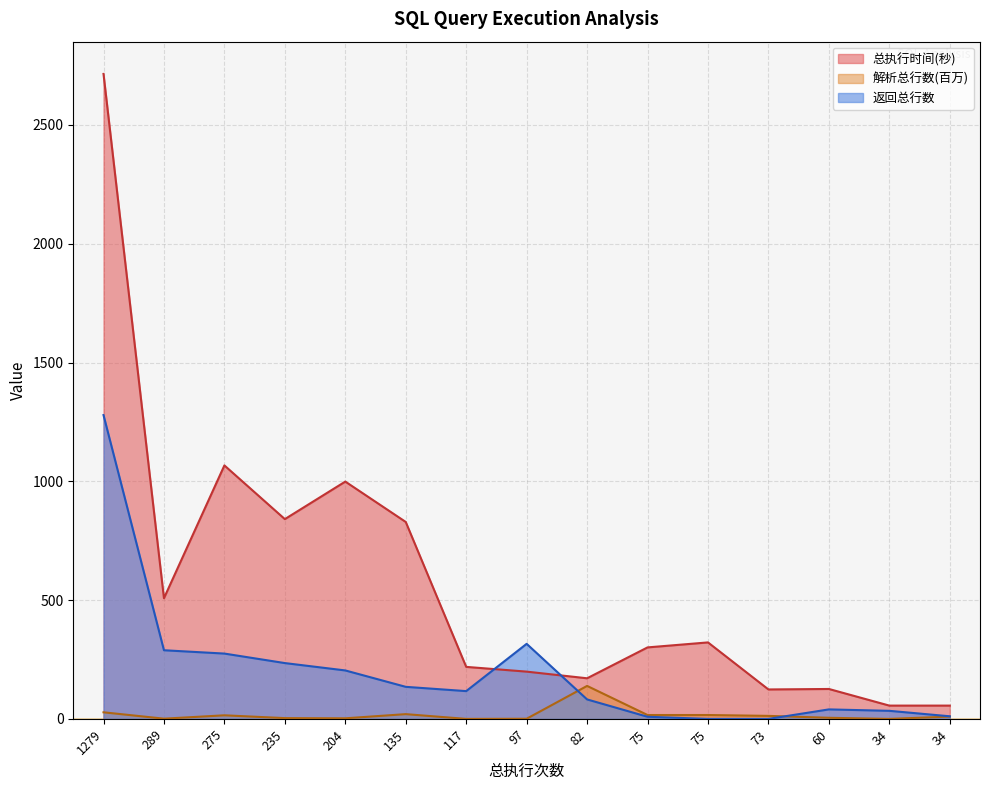

How many categories are shown in the chart?

15